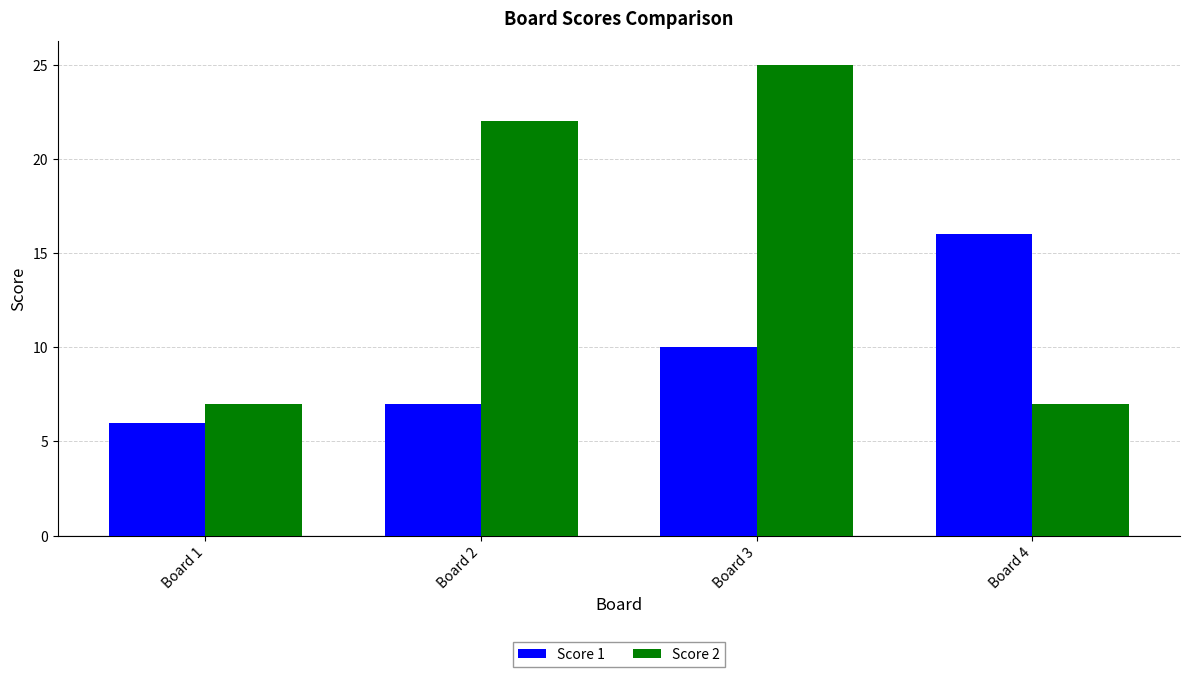

True or false: Score 1 has a value of 6 at Board 1.

True